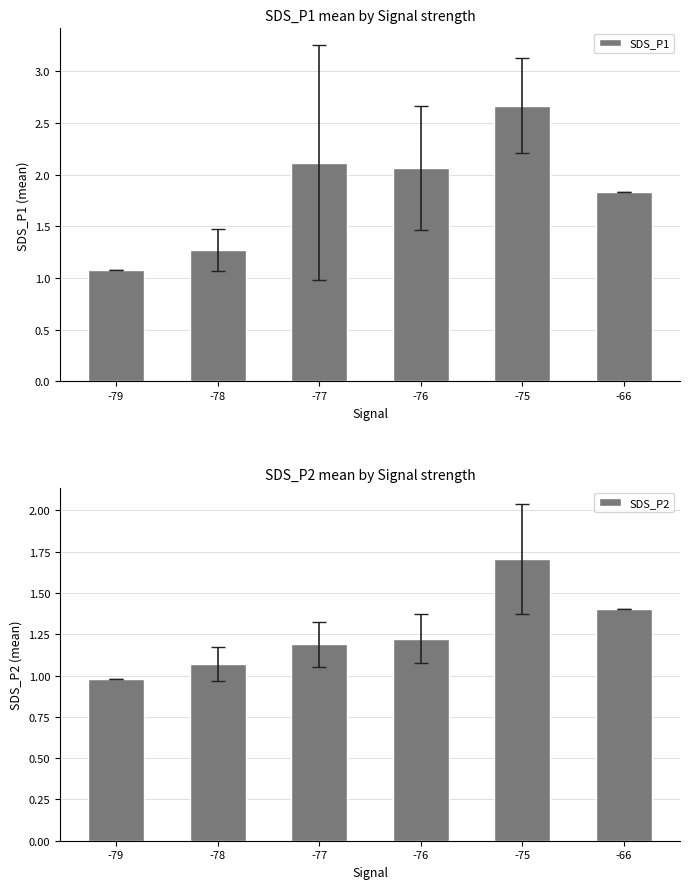

What is the lowest value of the SDS_P2 series?

1.0